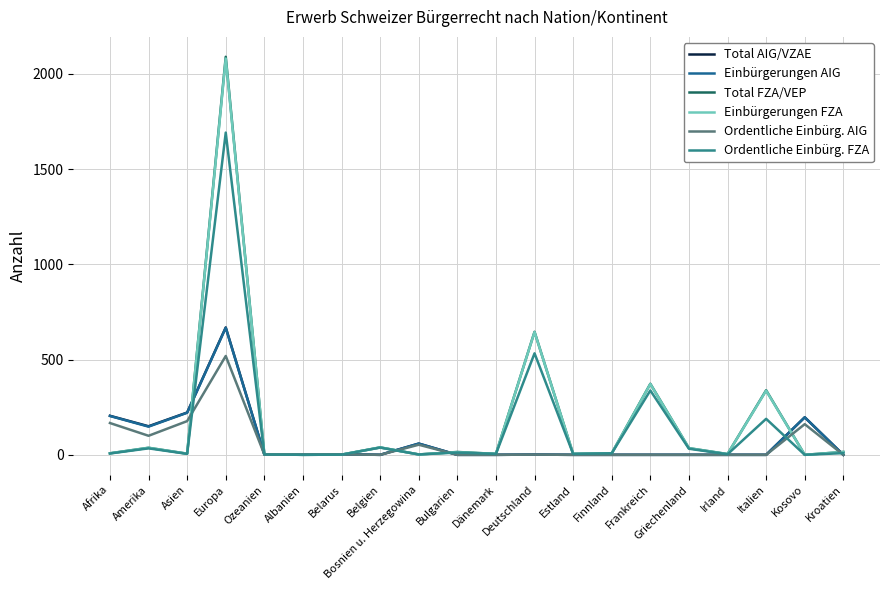

What position from the left is Dänemark?

11